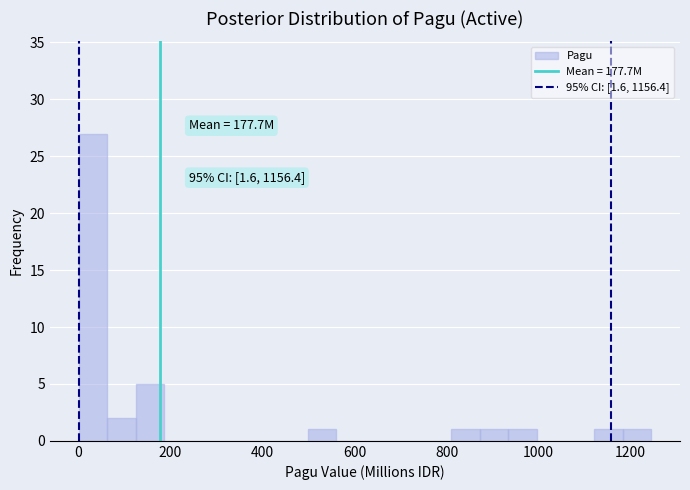

Read against the x-axis, roughly where is the centre of the tallest bar?

40